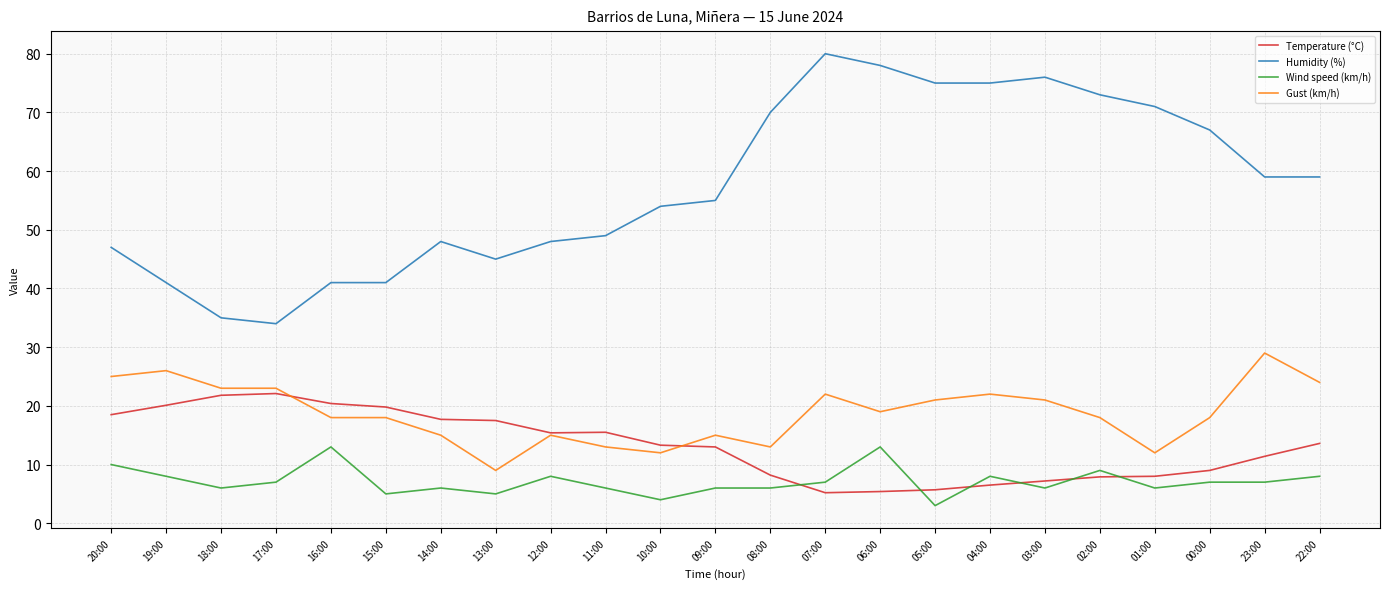

How many lines are shown in the chart?

4